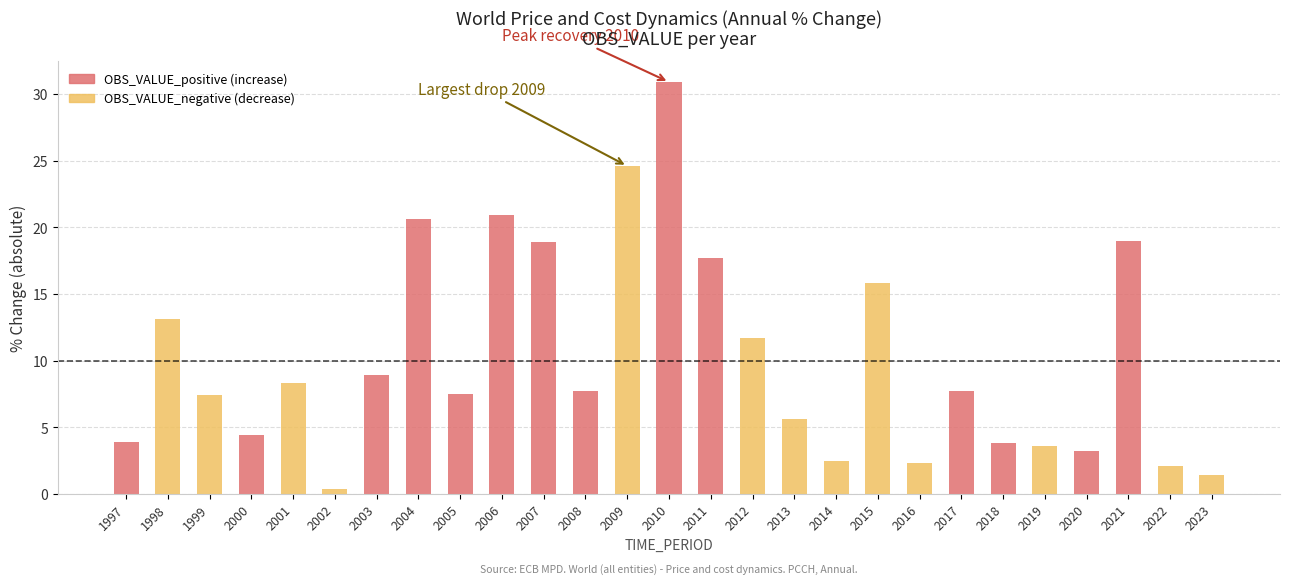

Reading left to right, extract all data points from this chart.

OBS_VALUE_positive: 3.9	0.0	0.0	4.4	0.0	0.0	8.9	20.6	7.5	20.9	18.9	7.7	0.0	30.9	17.7	0.0	0.0	0.0	0.0	0.0	7.7	3.8	0.0	3.2	19.0	0.0	0.0
OBS_VALUE_negative: 0.0	13.1	7.4	0.0	8.3	0.4	0.0	0.0	0.0	0.0	0.0	0.0	24.6	0.0	0.0	11.7	5.6	2.5	15.8	2.3	0.0	0.0	3.6	0.0	0.0	2.1	1.4